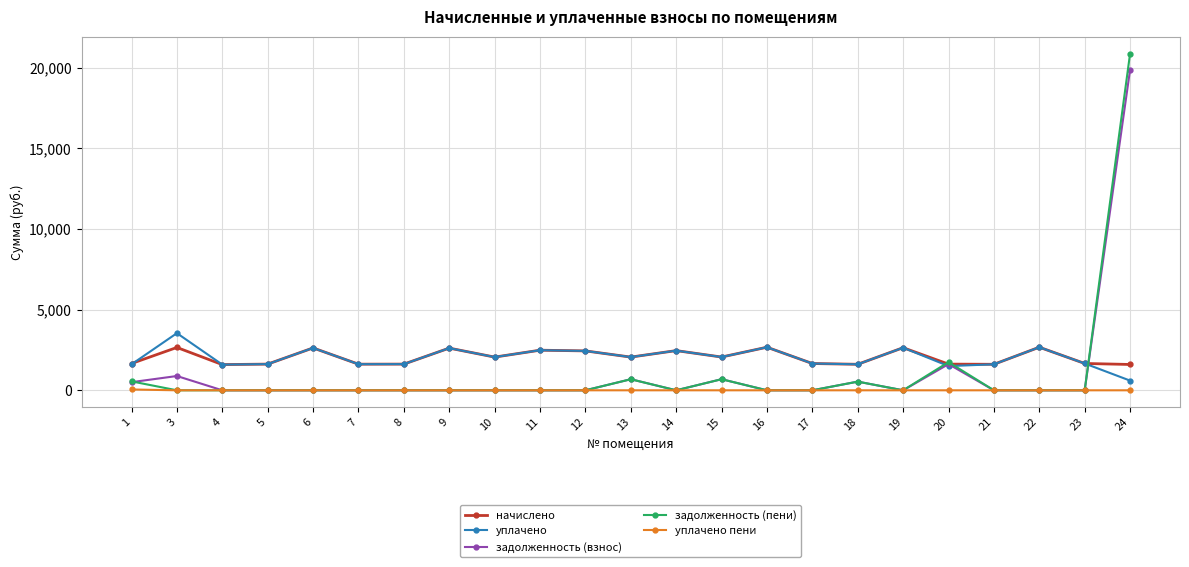

At which category is the sum across all series the highest?

24